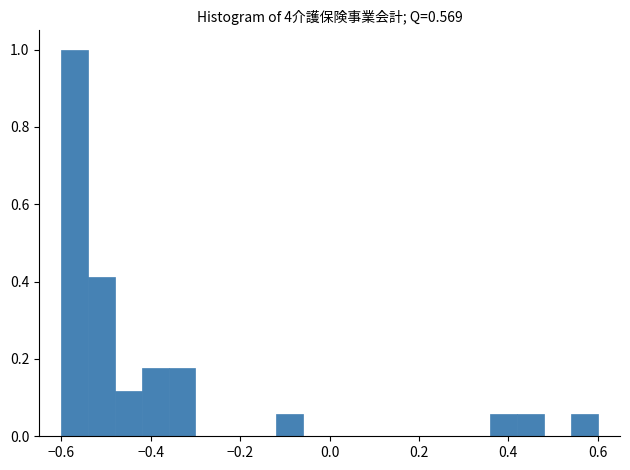

Read against the x-axis, roughly where is the centre of the tallest bar?

-0.56